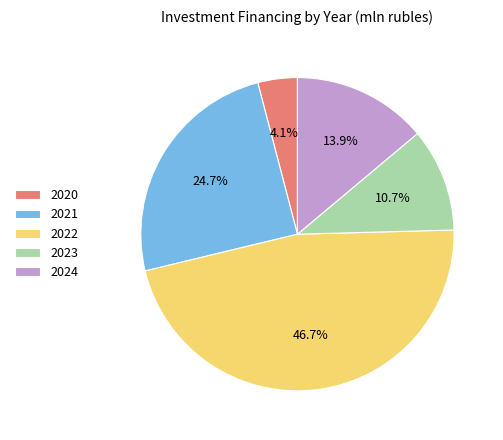

How many segments does this pie chart have?

5